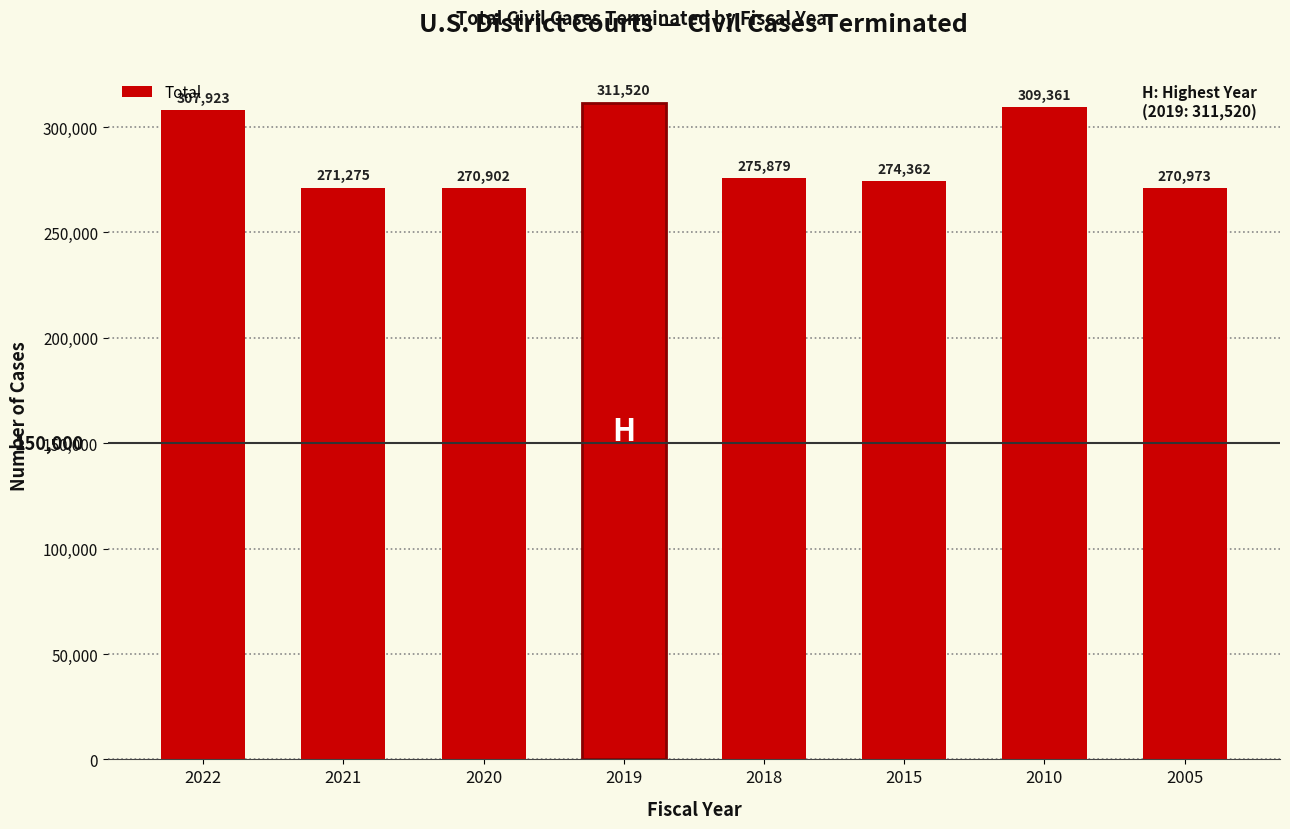

Count the number of categories in the chart.

8